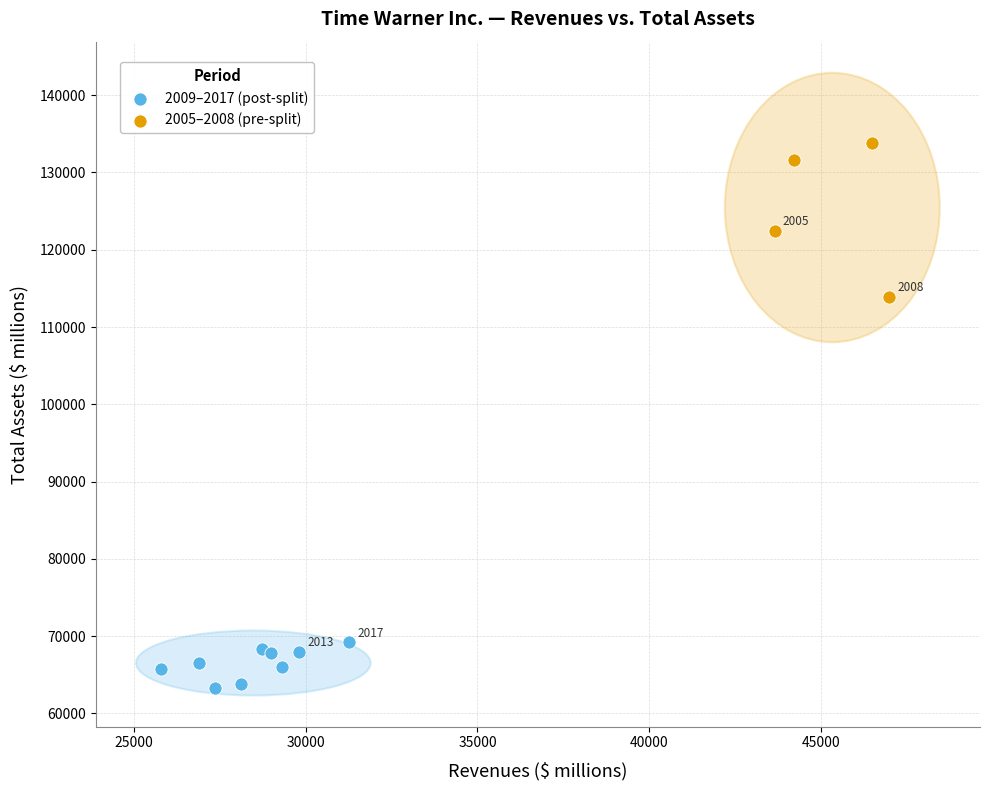

Which series contains the lowest Y value?

2009–2017 (post-split)